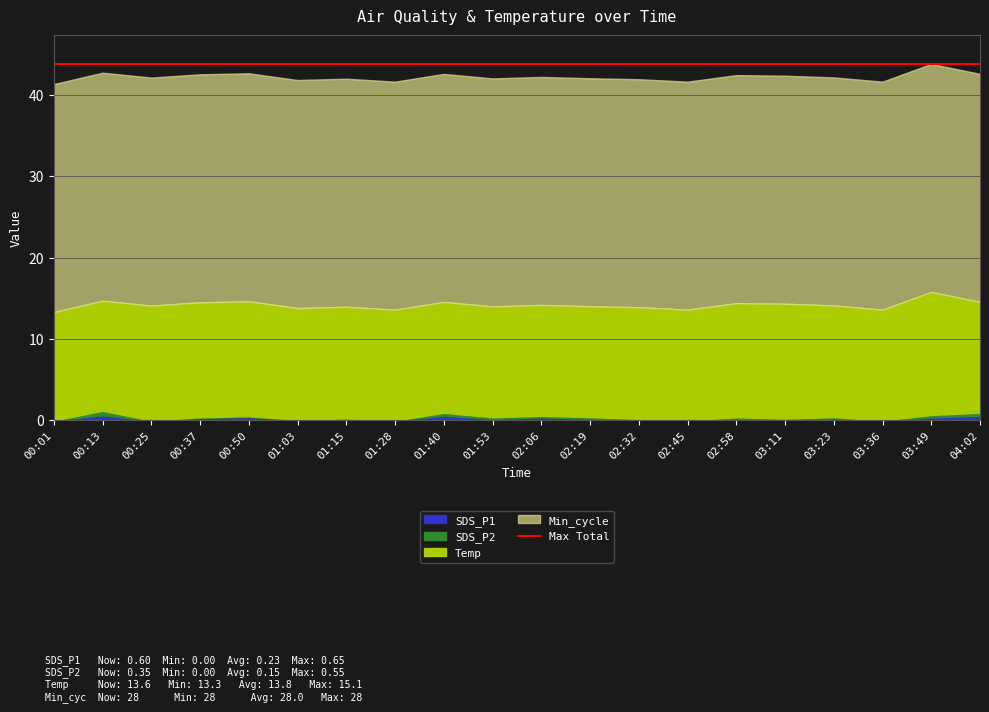

The SDS_P1 series shows 0.2 at 02:58. True or false?

True